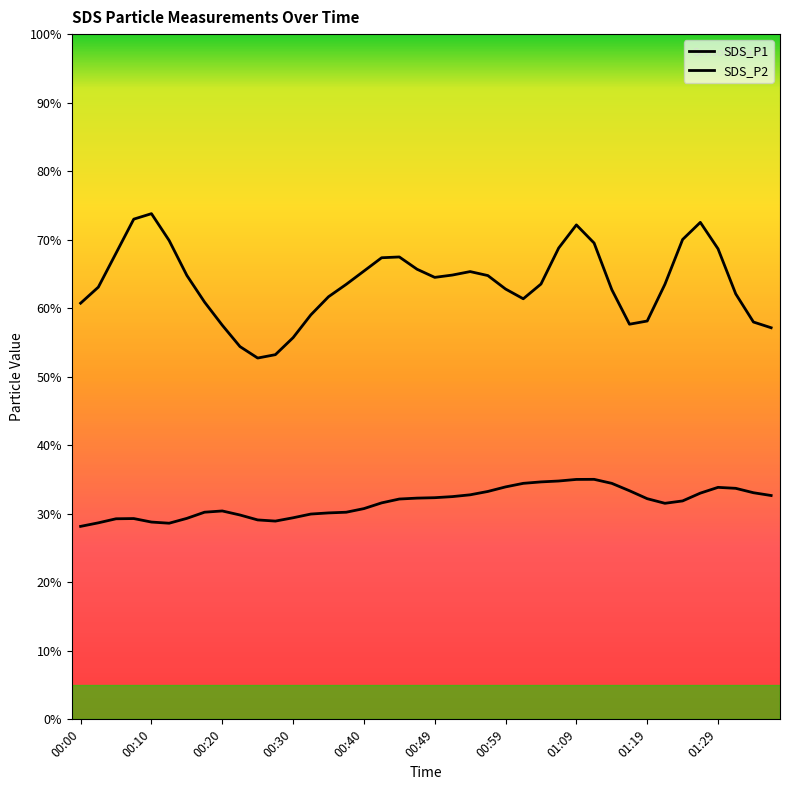

Does the chart have visible grid lines?

No